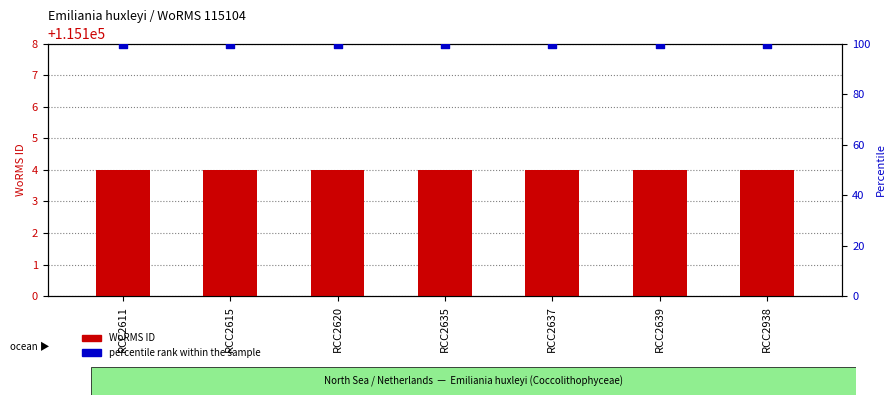

At which category is the sum across all series the highest?

RCC2611